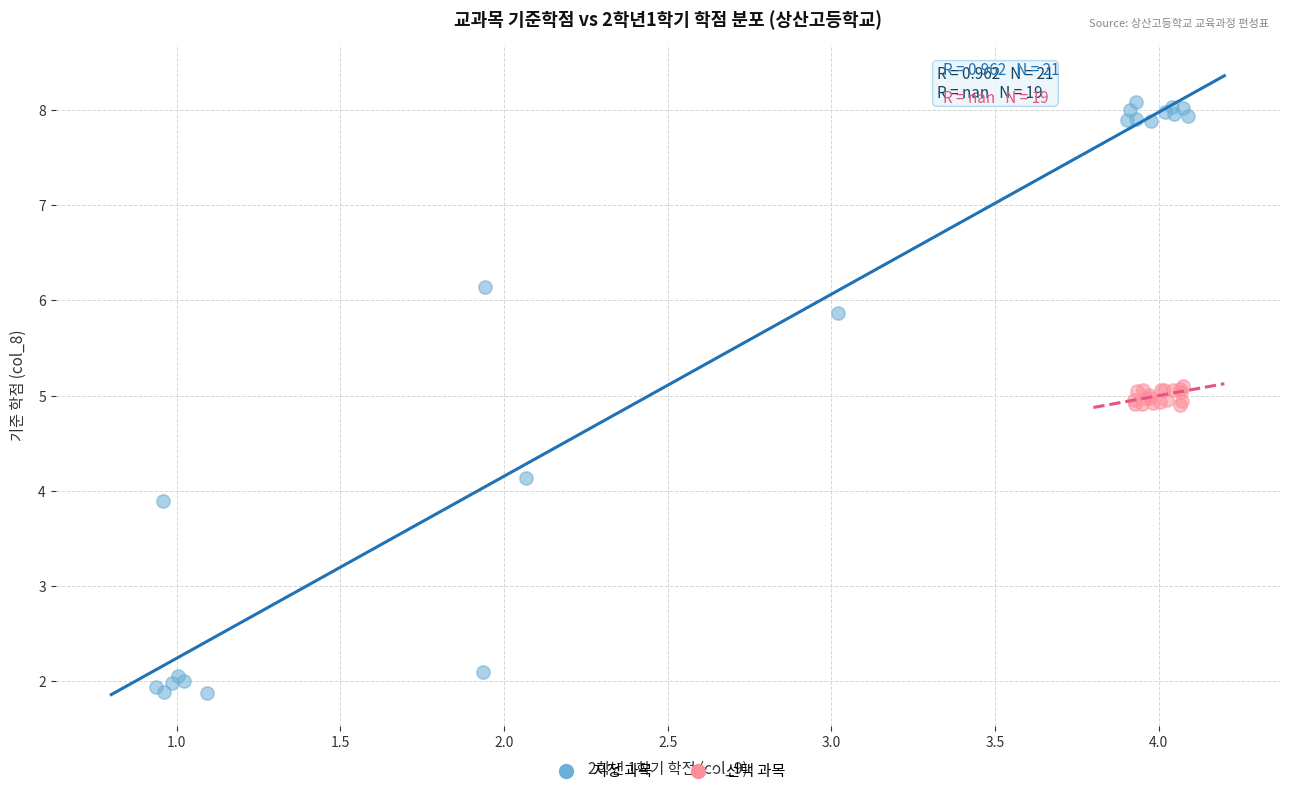

Which series reaches the maximum Y coordinate?

지정 과목